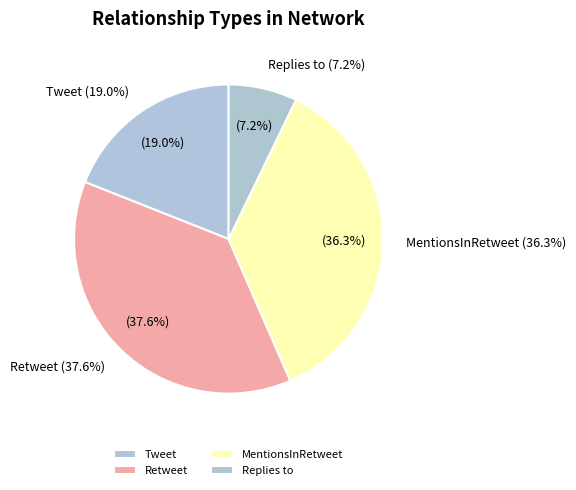

To the nearest percent, what percentage of the pie is Retweet?

38%